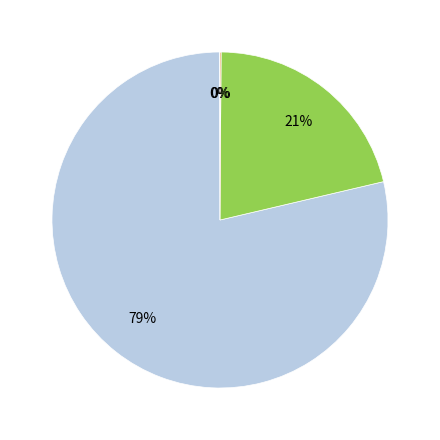

Is there a majority slice in this chart?

Yes